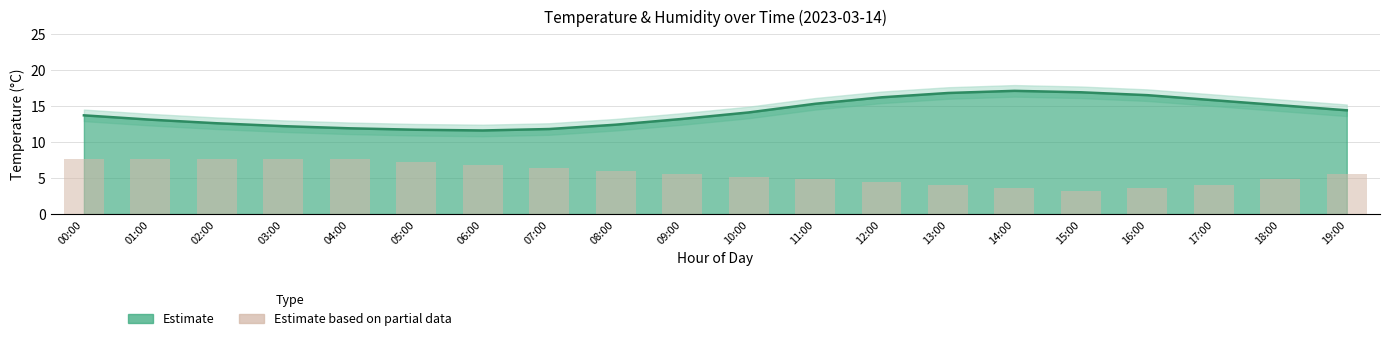

How many bars are there in total?

20